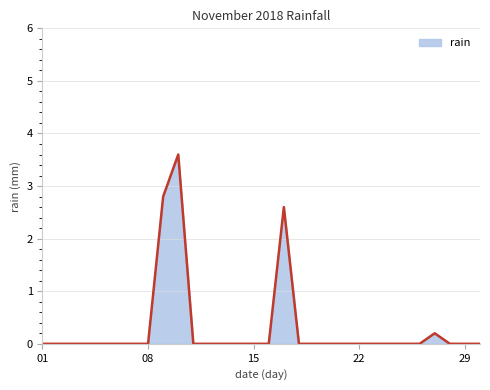

What is the maximum value shown in the chart?

3.6